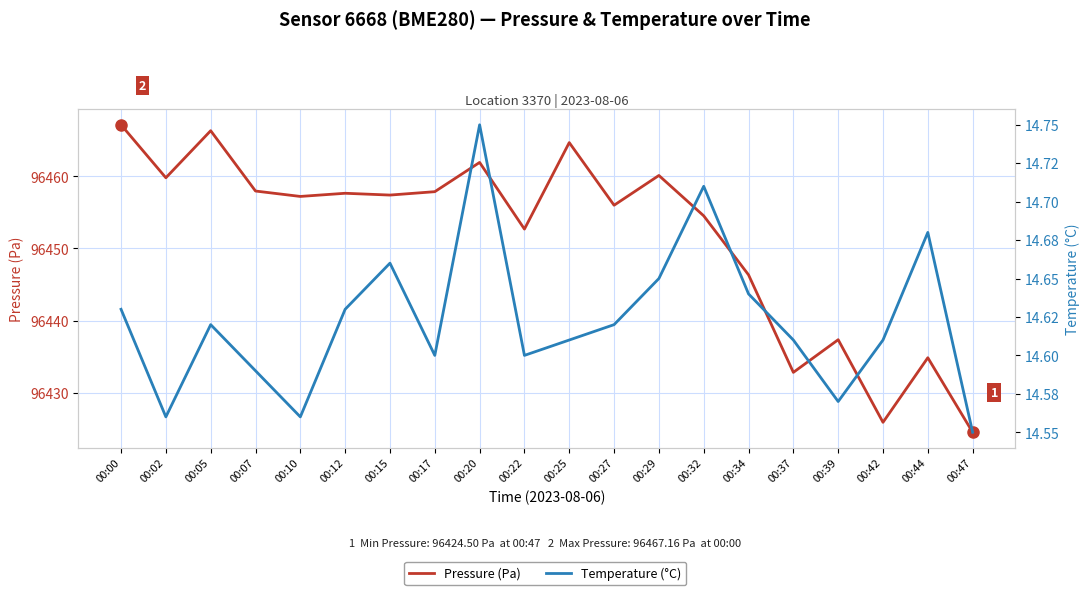

Is it true that Pressure (Pa) equals 96460.1 at 00:29?

True